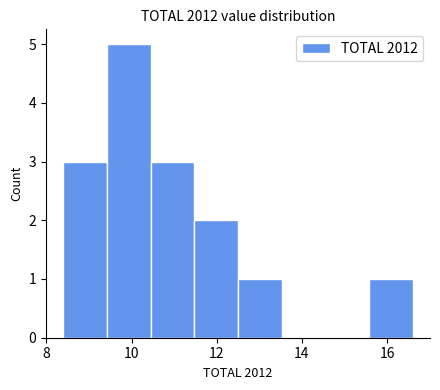

Reading left to right, list every bar in this chart as the range it spans on the x-axis followed by its height. Neither the bar edges nor the heights are printed on the chart, so give them approximately, as read against the axes.

8.4 to 9.4: 3
9.4 to 10.4: 5
10.4 to 11.4: 3
11.4 to 12.6: 2
12.6 to 13.6: 1
13.6 to 14.6: 0
14.6 to 15.6: 0
15.6 to 16.6: 1